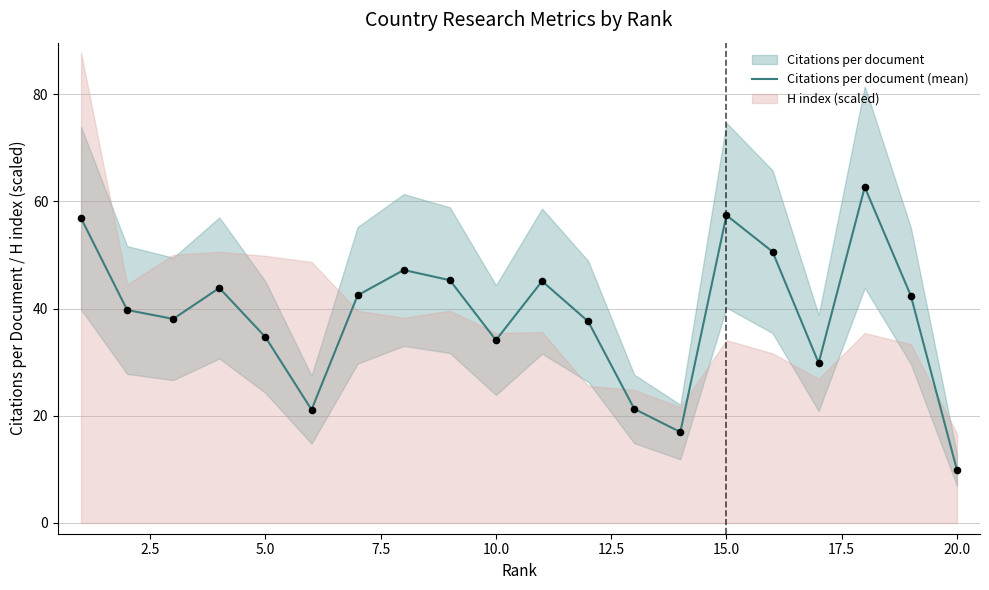

What is the highest value of the Citations per document (mean) series?

62.6